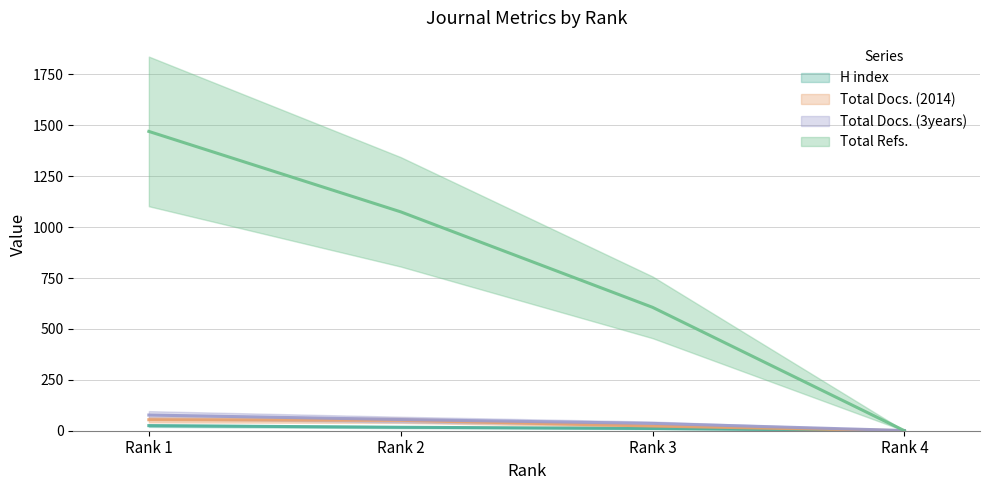

Reading left to right, what are all the values shown in this chart?

H index: Rank 1=25	Rank 2=17	Rank 3=11	Rank 4=0
Total Docs. (2014): Rank 1=54	Rank 2=51	Rank 3=23	Rank 4=0
Total Docs. (3years): Rank 1=77	Rank 2=55	Rank 3=36	Rank 4=1
Total Refs.: Rank 1=1470	Rank 2=1075	Rank 3=606	Rank 4=0